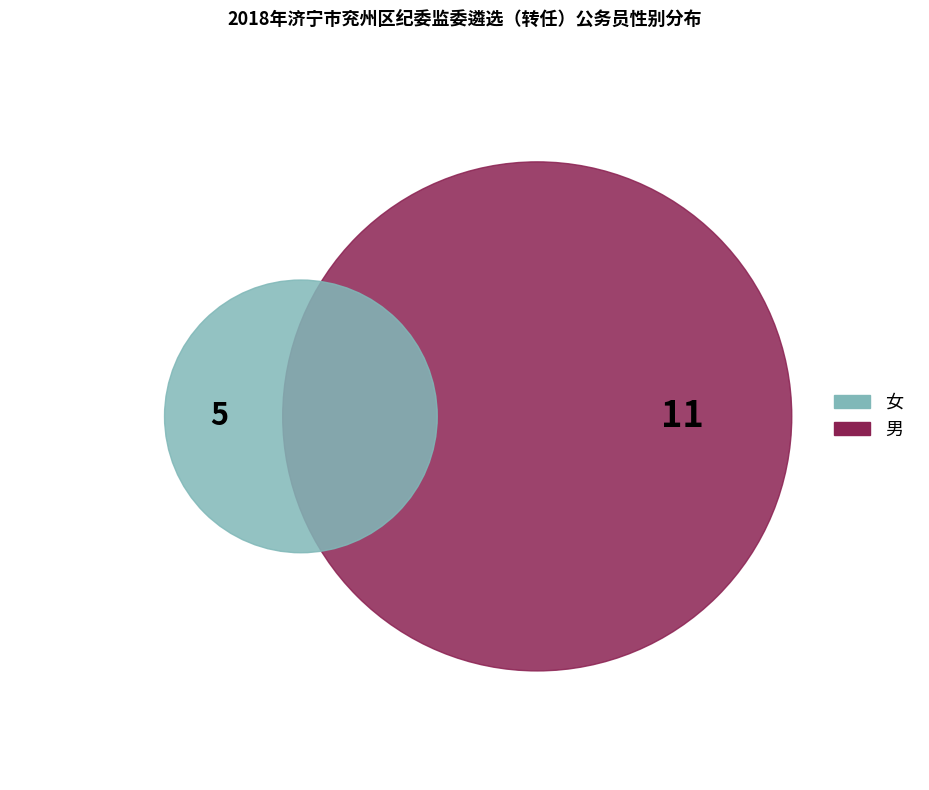

How many slices are in this pie chart?

2